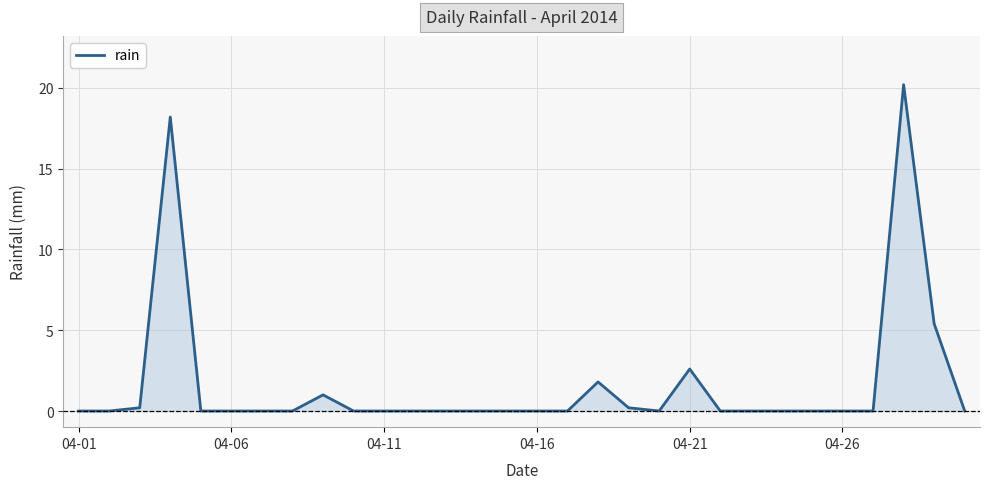

What is the difference between the maximum and minimum values?

20.2